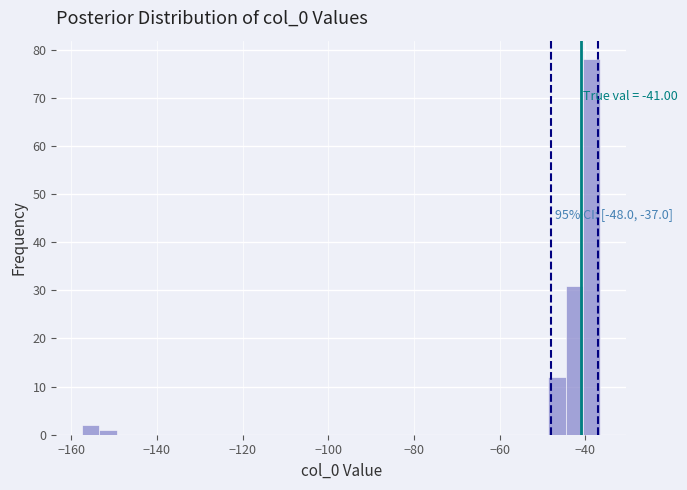

Around what value on the x-axis is the tallest bar? Give the approximate position of its centre, as read against the axis.

-38